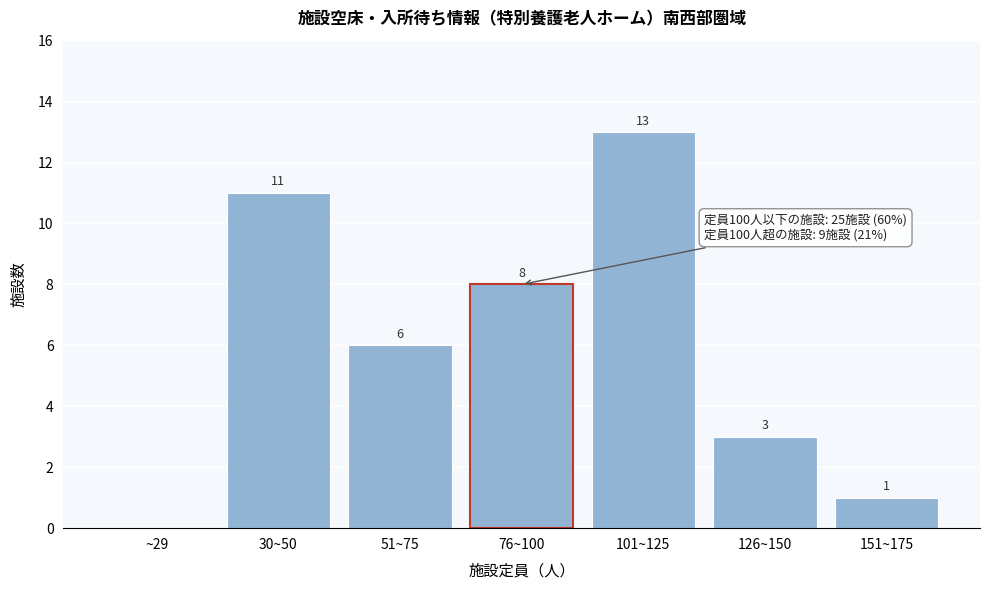

Reading right to left, transcribe all the data shown in this chart.

151~175=1	126~150=3	101~125=13	76~100=8	51~75=6	30~50=11	~29=0